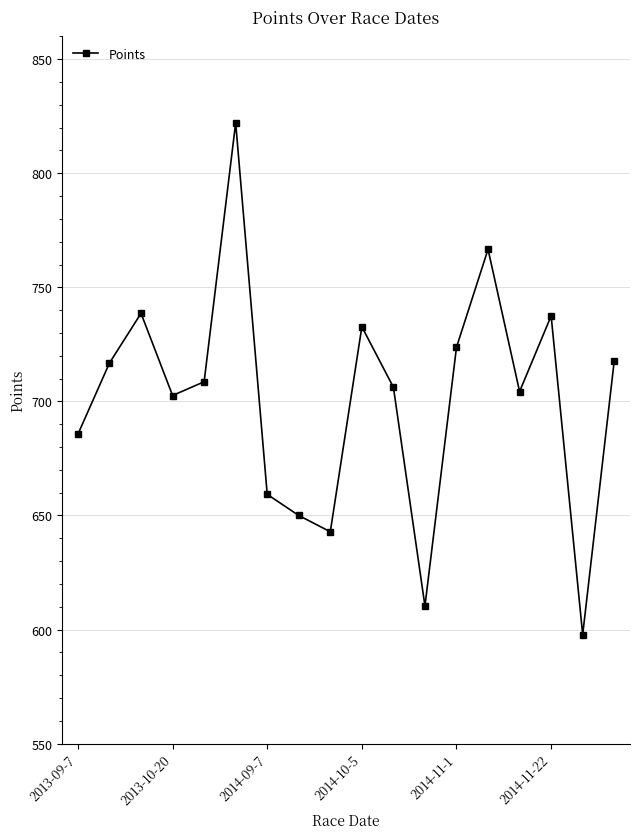

Count the number of data series in this chart.

1